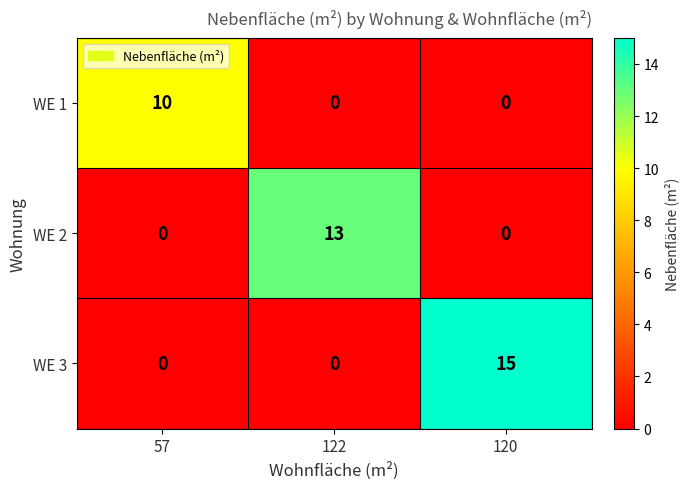

Rank the series by their average value, from lowest to highest.

WE 1, WE 2, WE 3